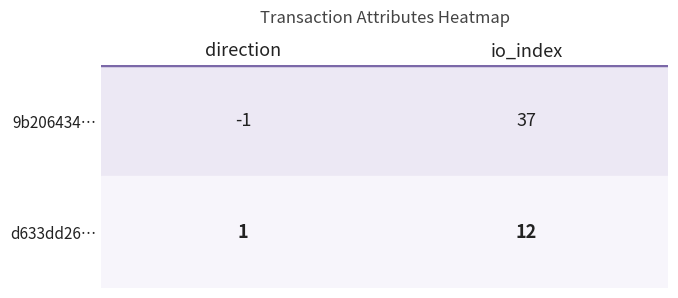

Rank the series by their average value, from highest to lowest.

9b206434…, d633dd26…